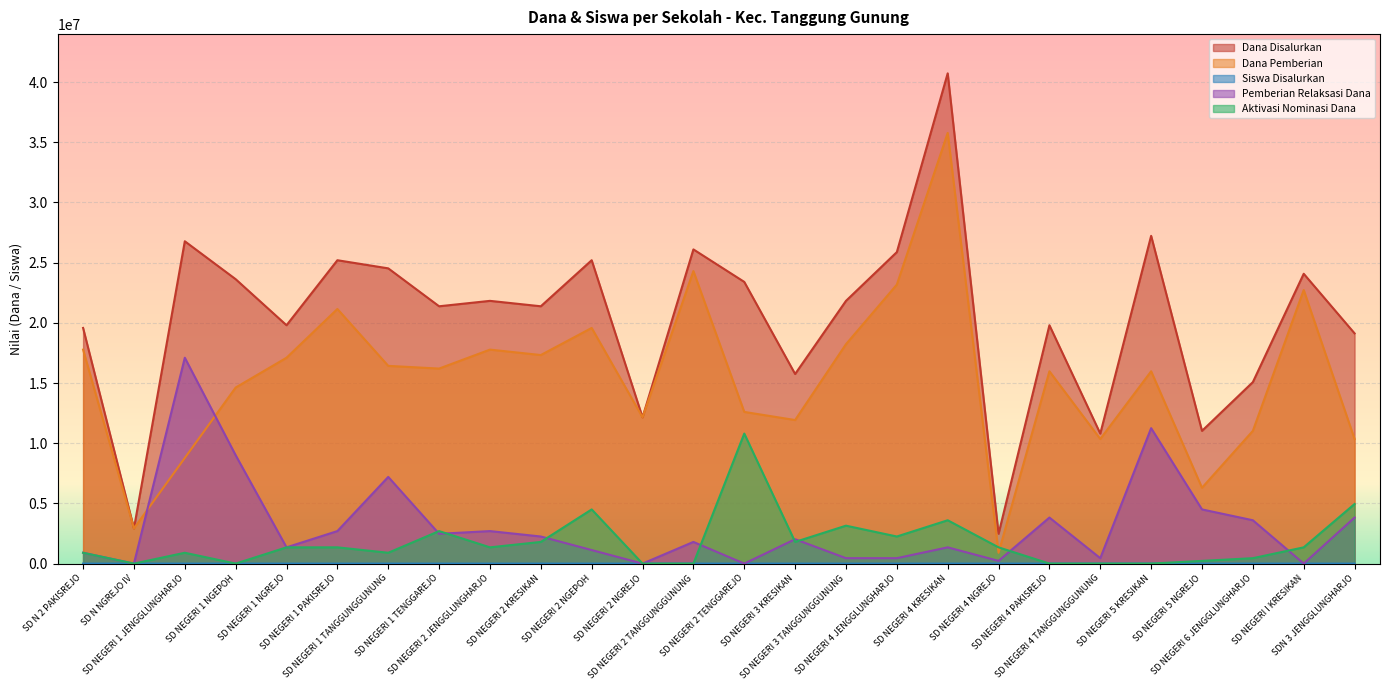

List the labels in order of Dana Disalurkan value, smallest first.

SD NEGERI 4 NGREJO, SD N NGREJO IV, SD NEGERI 4 TANGGUNGGUNUNG, SD NEGERI 5 NGREJO, SD NEGERI 2 NGREJO, SD NEGERI 6 JENGGLUNGHARJO, SD NEGERI 3 KRESIKAN, SDN 3 JENGGLUNGHARJO, SD N 2 PAKISREJO, SD NEGERI 1 NGREJO, SD NEGERI 4 PAKISREJO, SD NEGERI 1 TENGGAREJO, SD NEGERI 2 KRESIKAN, SD NEGERI 2 JENGGLUNGHARJO, SD NEGERI 3 TANGGUNGGUNUNG, SD NEGERI 2 TENGGAREJO, SD NEGERI 1 NGEPOH, SD NEGERI I KRESIKAN, SD NEGERI 1 TANGGUNGGUNUNG, SD NEGERI 1 PAKISREJO, SD NEGERI 2 NGEPOH, SD NEGERI 4 JENGGLUNGHARJO, SD NEGERI 2 TANGGUNGGUNUNG, SD NEGERI 1 JENGGLUNGHARJO, SD NEGERI 5 KRESIKAN, SD NEGERI 4 KRESIKAN